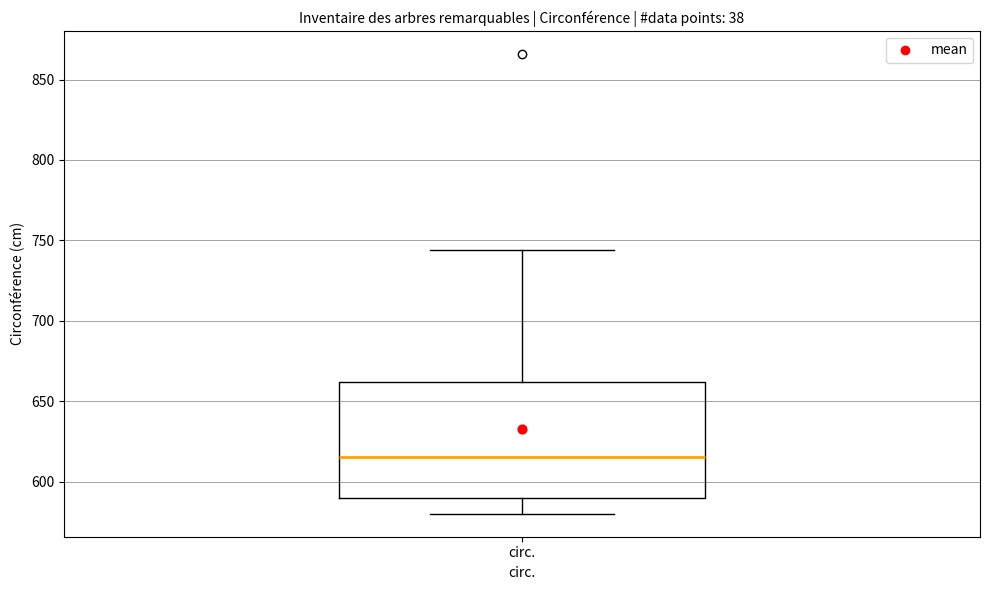

Read this box plot against the y-axis: the position of the median line, the range covered by the box, and the ends of both whiskers. The values are not printed on the chart, so give them approximately, as read against the axis.

median 615, box 590 to 660, whiskers 580 to 745